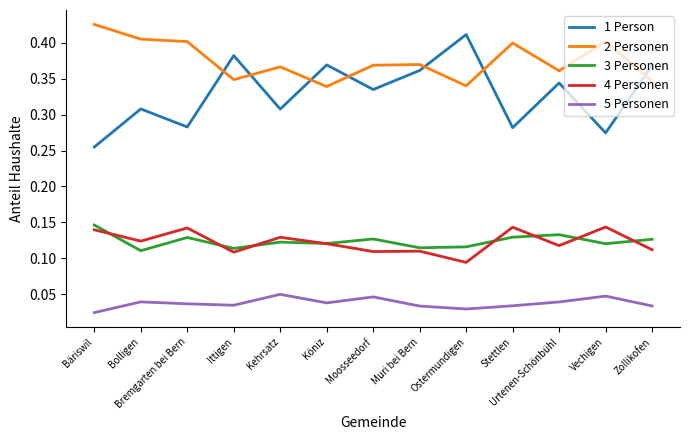

At which category does 1 Person reach its first local peak?

Bolligen